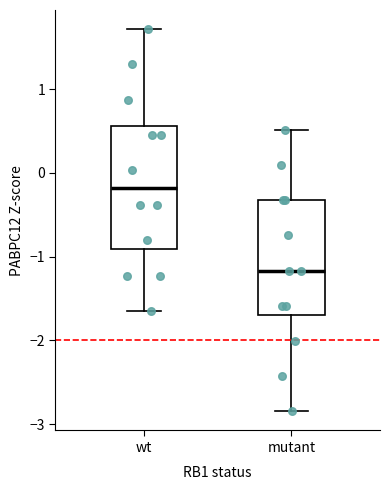

Reading left to right, transcribe this box plot: for each box, give where its median line is, the range the box spans, and where its two whiskers end, as read against the y-axis. The values are not printed on the chart, so give them approximately, as read against the axis.

wt: median -0.2, box -0.9 to 0.6, whiskers -1.6 to 1.7
mutant: median -1.2, box -1.7 to -0.3, whiskers -2.8 to 0.5